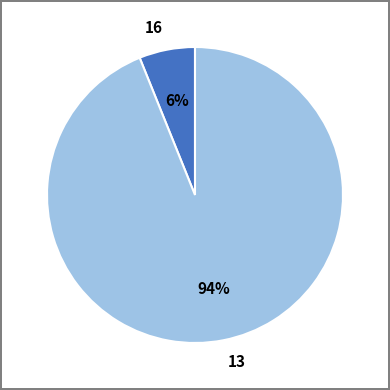

Which category accounts for the majority?

13